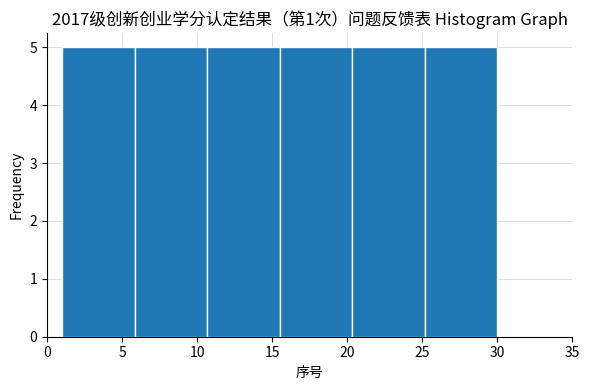

Reading left to right, list every bar in this chart as the range it spans on the x-axis followed by its height. Neither the bar edges nor the heights are printed on the chart, so give them approximately, as read against the axes.

1.0 to 6.0: 5
6.0 to 10.5: 5
10.5 to 15.5: 5
15.5 to 20.5: 5
20.5 to 25.0: 5
25.0 to 30.0: 5